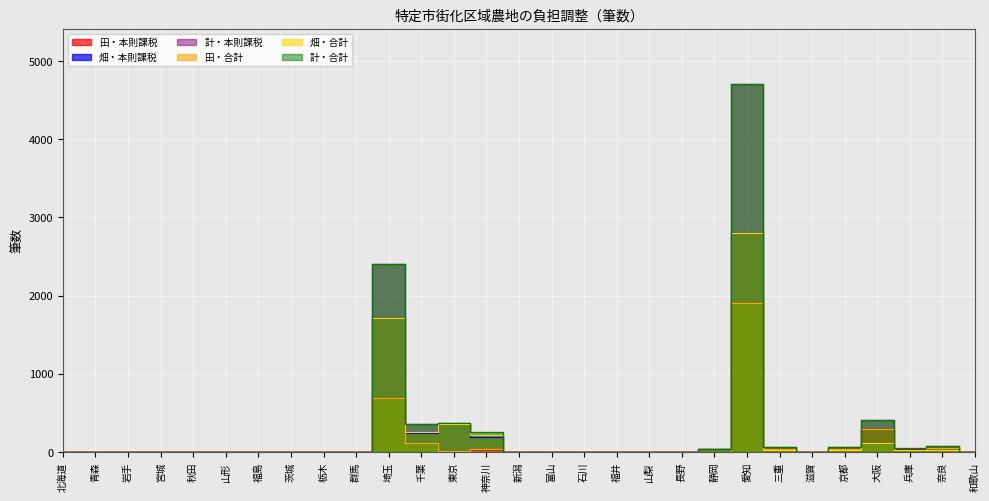

How many positive values does the 畑・合計 series have?

12